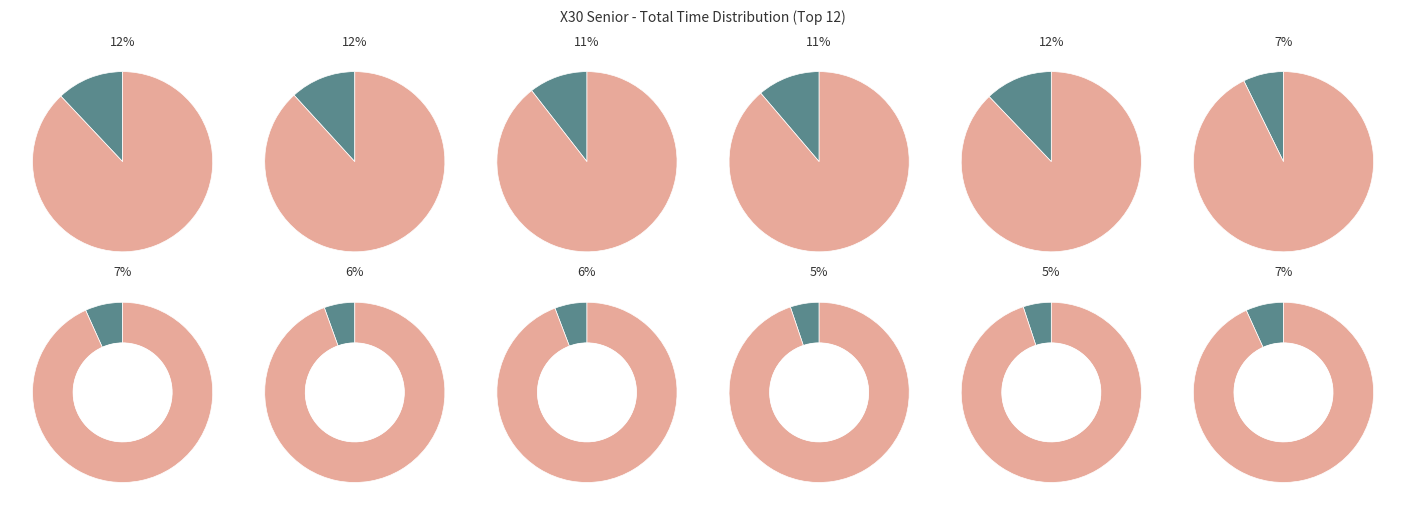

Between Austin McCusker and Joshua Car, which is larger?

Joshua Car